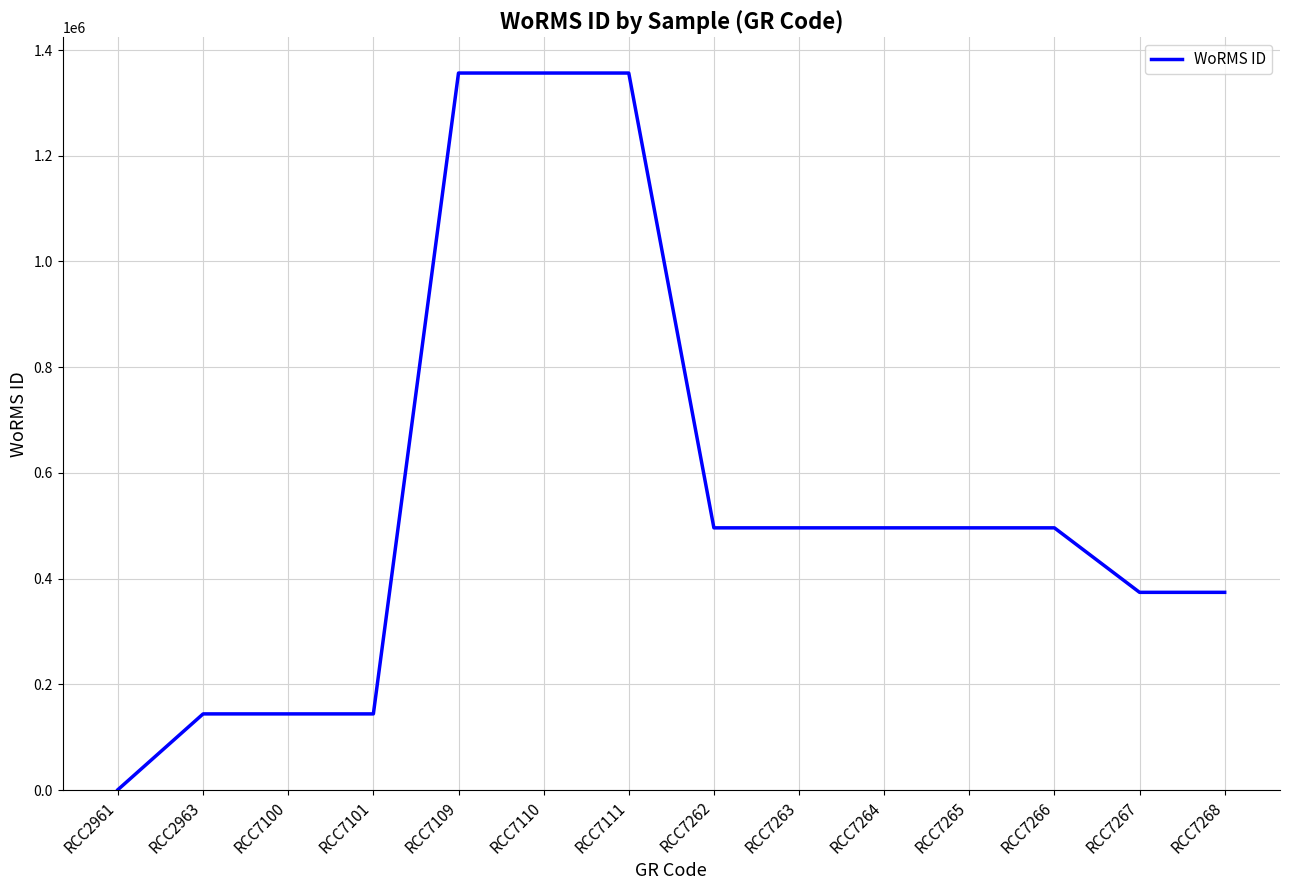

Reading right to left, extract all data points from this chart.

374066	374066	496081	496081	496081	496081	496081	1356524	1356524	1356524	144099	144099	144099	842